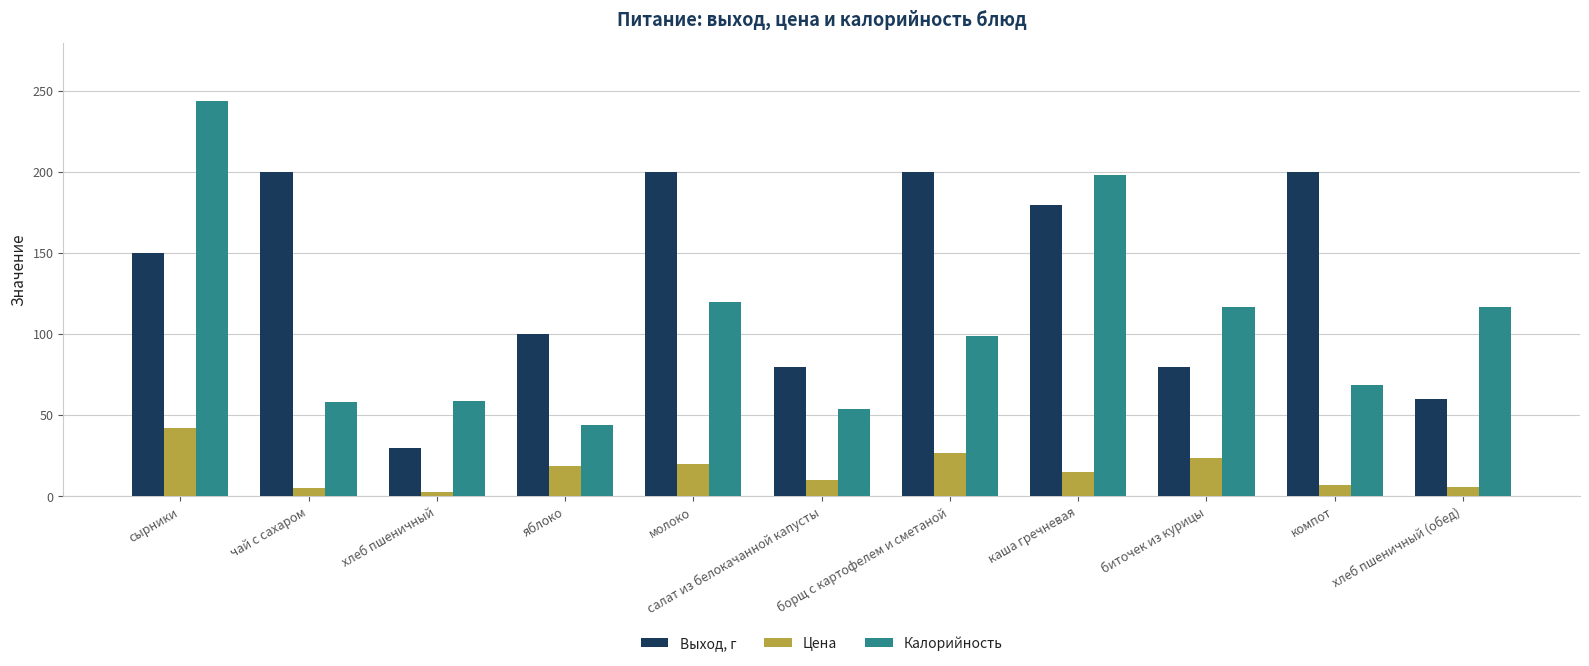

Count the Выход, г values in the range 80 to 200.

9